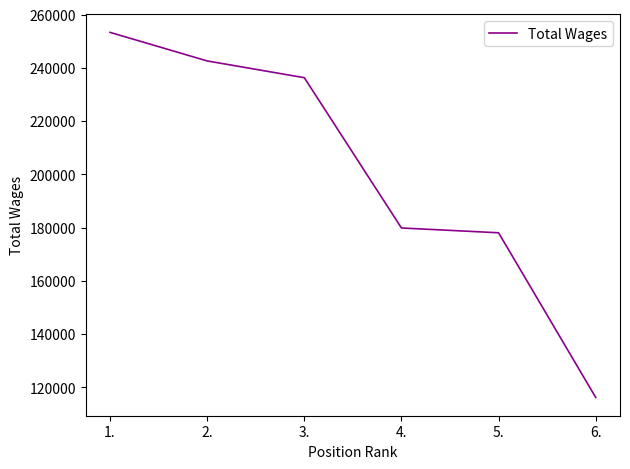

What is the smallest value displayed?

116162